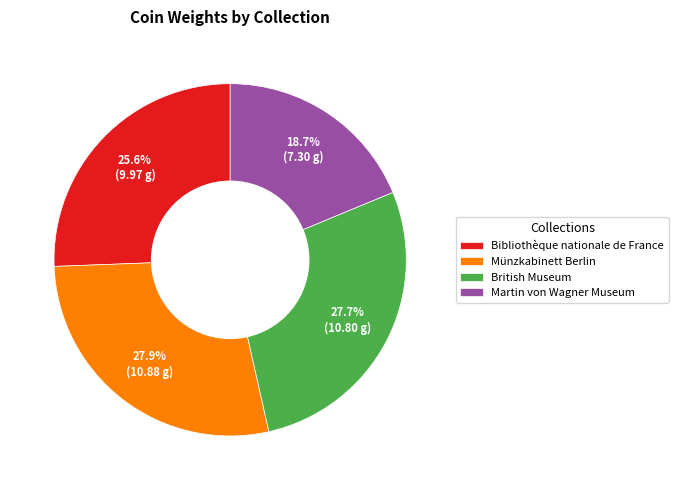

What percentage is NOT represented by British Museum?

72.3%